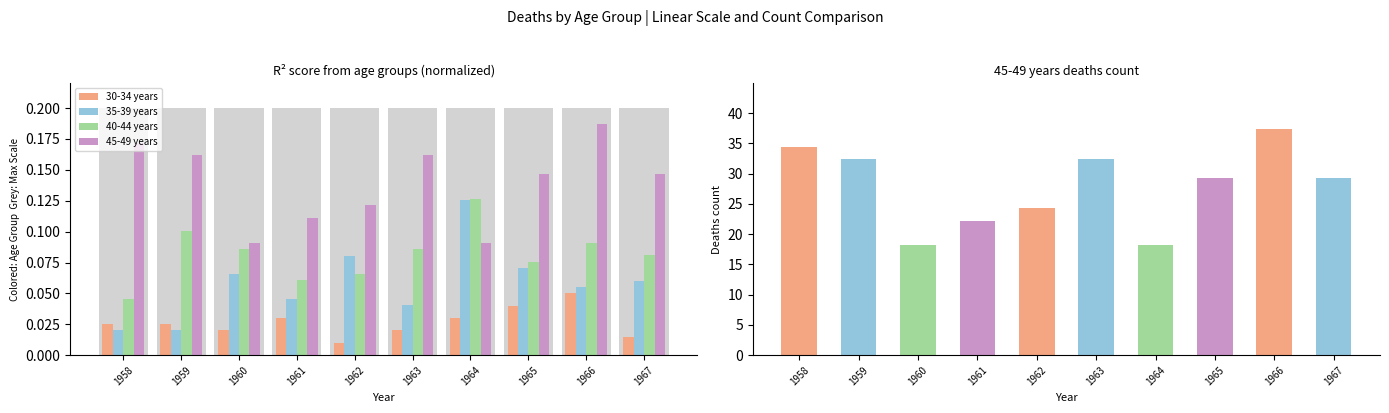

Is the value of 40-44 years at 1960 greater than the value of 35-39 years at 1967?

Yes